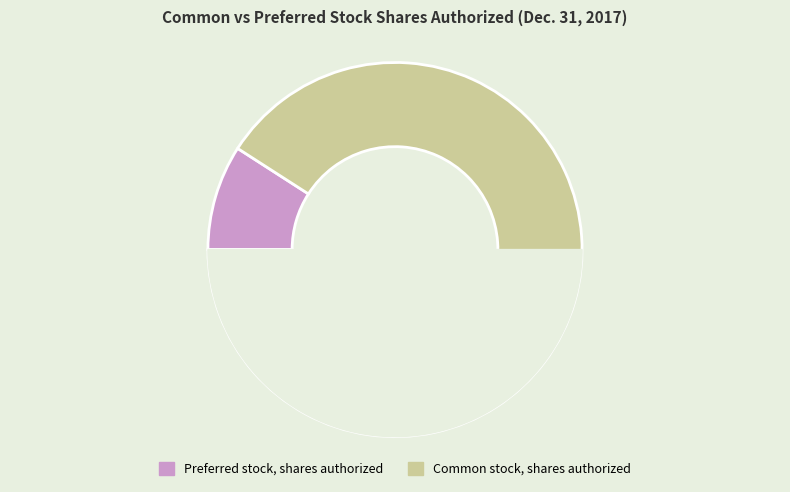

What percentage is the Preferred stock, shares authorized slice, to the nearest percent?

9%